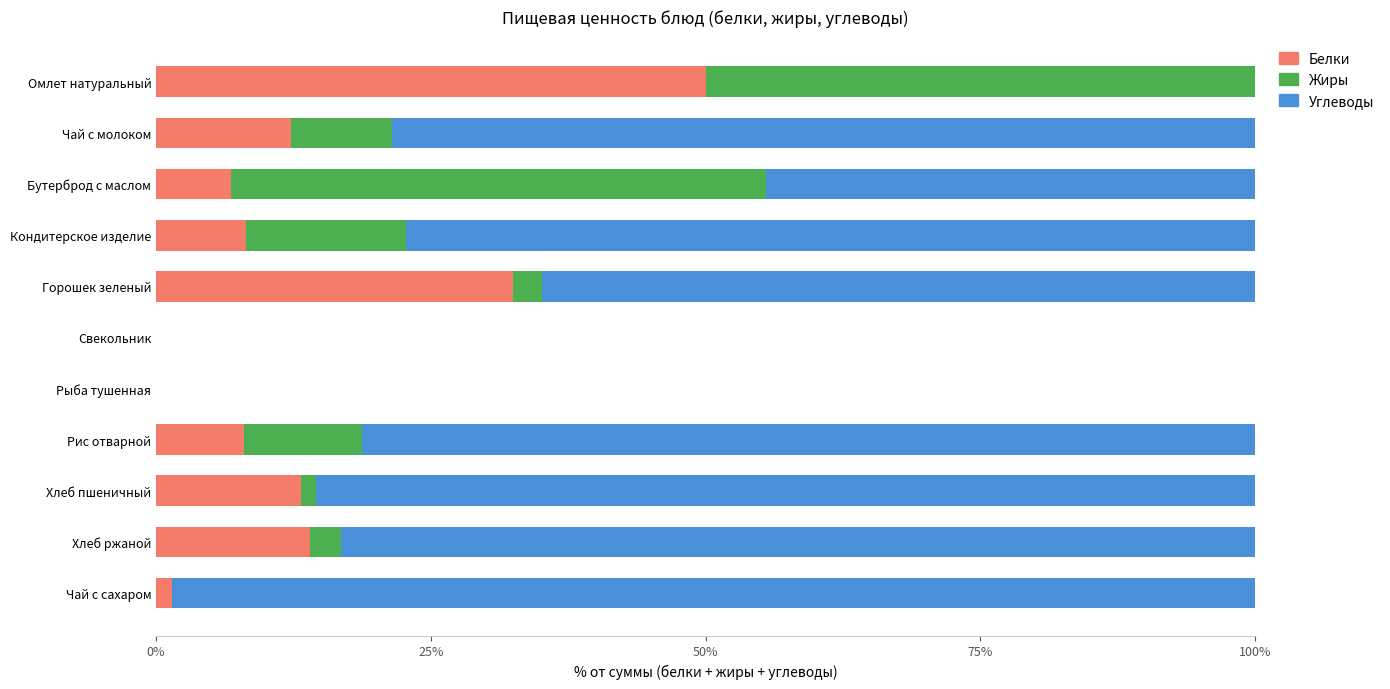

What is the highest value of the Белки series?

50.0